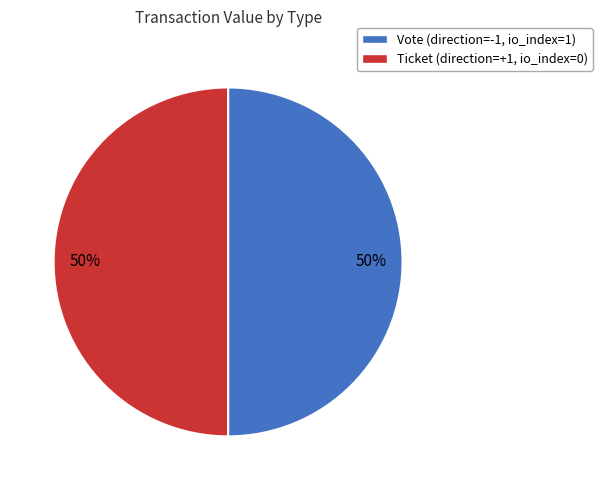

What is the ratio of the value at Ticket (direction=+1, io_index=0) to the value at Vote (direction=-1, io_index=1)?

1.0